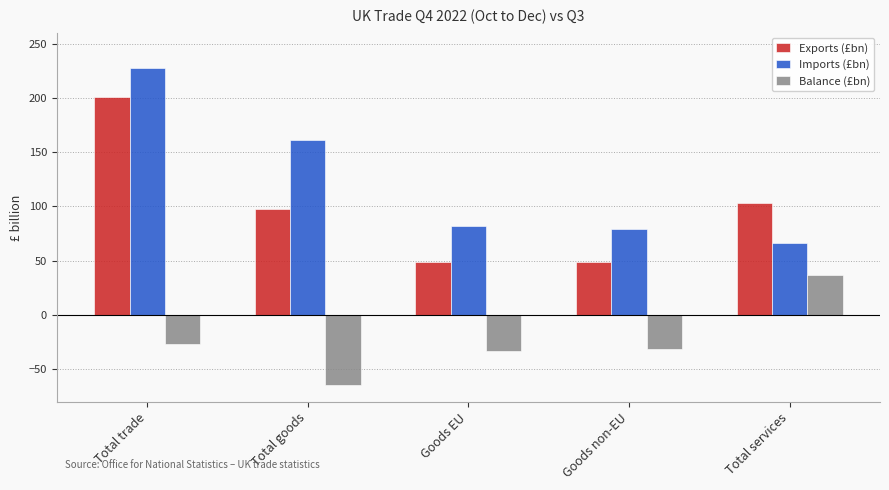

What is the average value of the Imports (£bn) series?

123.4